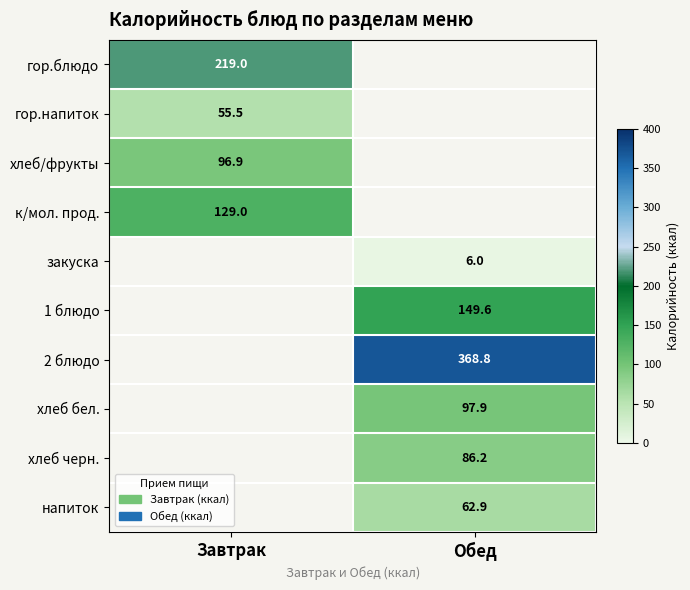

The value of хлеб/фрукты at Завтрак is 96.9. True or false?

True